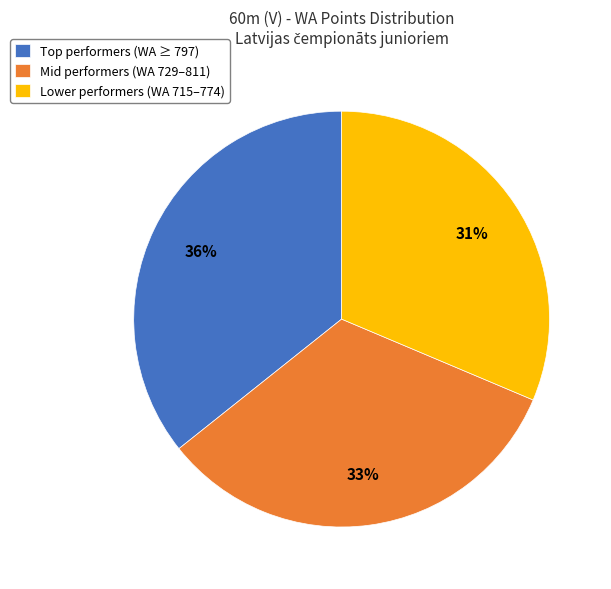

How many segments does this pie chart have?

3